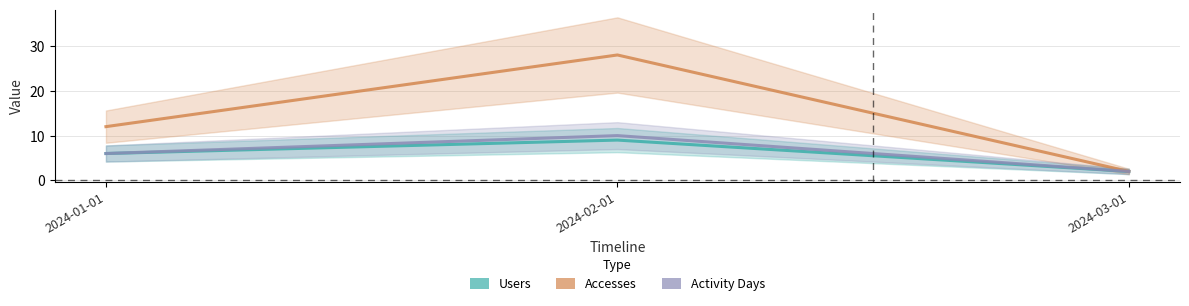

The Accesses series shows 28 at 2024-02-01. True or false?

True